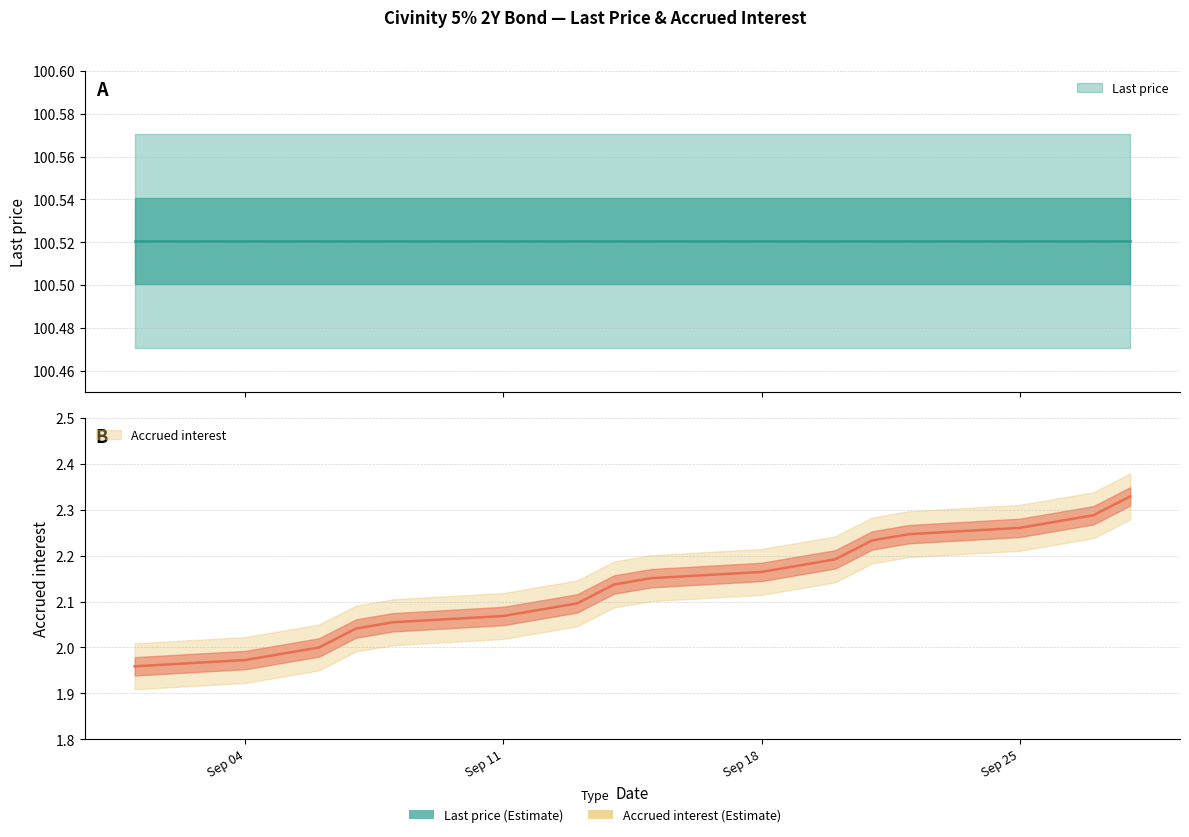

Which category has the lowest value across all series?

2023-09-01